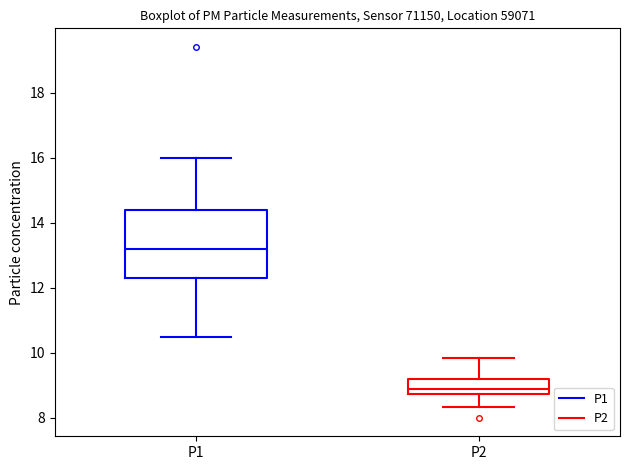

Reading left to right, read every box against the y-axis: the position of its median line, the range the box covers, and the ends of its whiskers. The values are not printed on the chart, so give them approximately, as read against the axis.

P1: median 13.2, box 12.2 to 14.4, whiskers 10.6 to 16.0
P2: median 8.8 (inside the box), box 8.8 to 9.2, whiskers 8.4 to 9.8